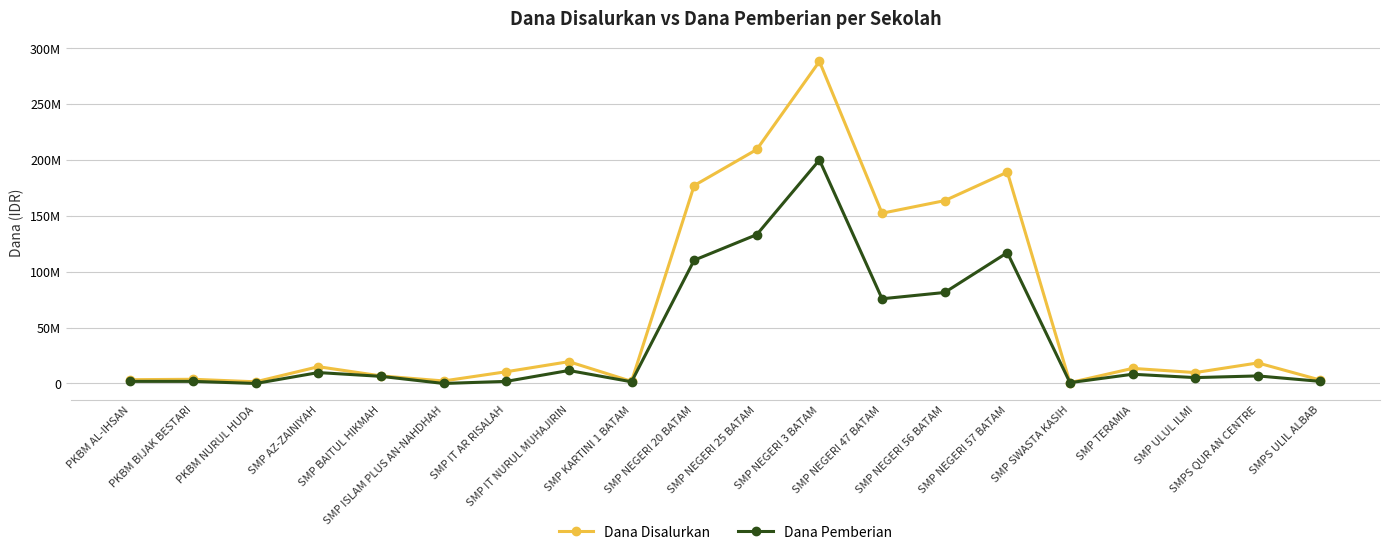

Reading left to right, list all the values displayed in this chart.

Dana Disalurkan: PKBM AL-IHSAN=3375000	PKBM BIJAK BESTARI=3750000	PKBM NURUL HUDA=1500000	SMP AZ-ZAINIYAH=15000000	SMP BAITUL HIKMAH=6750000	SMP ISLAM PLUS AN-NAHDHAH=2250000	SMP IT AR RISALAH=10500000	SMP IT NURUL MUHAJIRIN=19500000	SMP KARTINI 1 BATAM=1875000	SMP NEGERI 20 BATAM=177000000	SMP NEGERI 25 BATAM=209250000	SMP NEGERI 3 BATAM=288000000	SMP NEGERI 47 BATAM=152250000	SMP NEGERI 56 BATAM=163500000	SMP NEGERI 57 BATAM=189000000	SMP SWASTA KASIH=750000	SMP TERAMIA=13500000	SMP ULUL ILMI=9750000	SMPS QUR AN CENTRE=18375000	SMPS ULIL ALBAB=3000000
Dana Pemberian: PKBM AL-IHSAN=1875000	PKBM BIJAK BESTARI=1875000	PKBM NURUL HUDA=0	SMP AZ-ZAINIYAH=9750000	SMP BAITUL HIKMAH=6375000	SMP ISLAM PLUS AN-NAHDHAH=0	SMP IT AR RISALAH=1875000	SMP IT NURUL MUHAJIRIN=11625000	SMP KARTINI 1 BATAM=1500000	SMP NEGERI 20 BATAM=110250000	SMP NEGERI 25 BATAM=133125000	SMP NEGERI 3 BATAM=199875000	SMP NEGERI 47 BATAM=75750000	SMP NEGERI 56 BATAM=81375000	SMP NEGERI 57 BATAM=117000000	SMP SWASTA KASIH=750000	SMP TERAMIA=8250000	SMP ULUL ILMI=5250000	SMPS QUR AN CENTRE=6750000	SMPS ULIL ALBAB=1875000